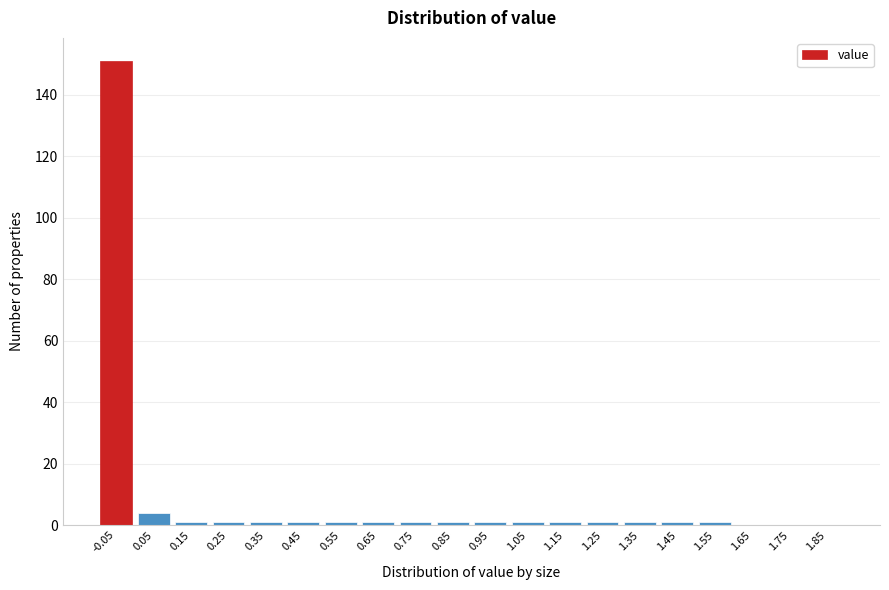

Reading right to left, extract all data points from this chart.

1.85=0	1.75=0	1.65=0	1.55=1	1.45=1	1.35=1	1.25=1	1.15=1	1.05=1	0.95=1	0.85=1	0.75=1	0.65=1	0.55=1	0.45=1	0.35=1	0.25=1	0.15=1	0.05=4	-0.05=151